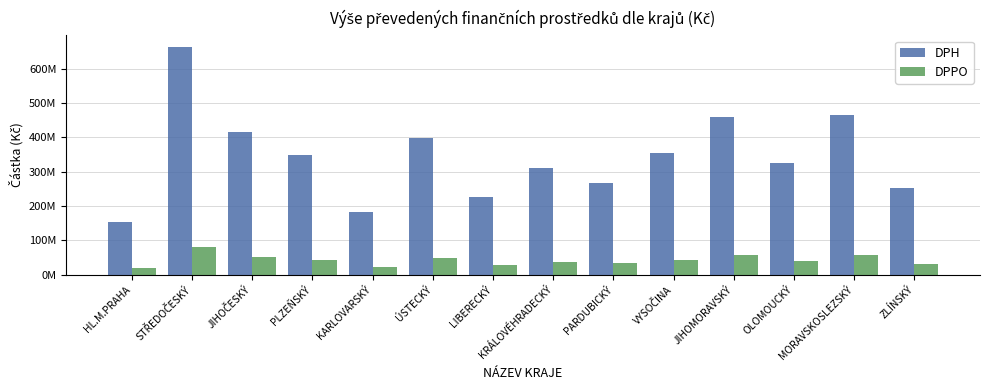

What are all the series names shown in the legend?

DPH, DPPO